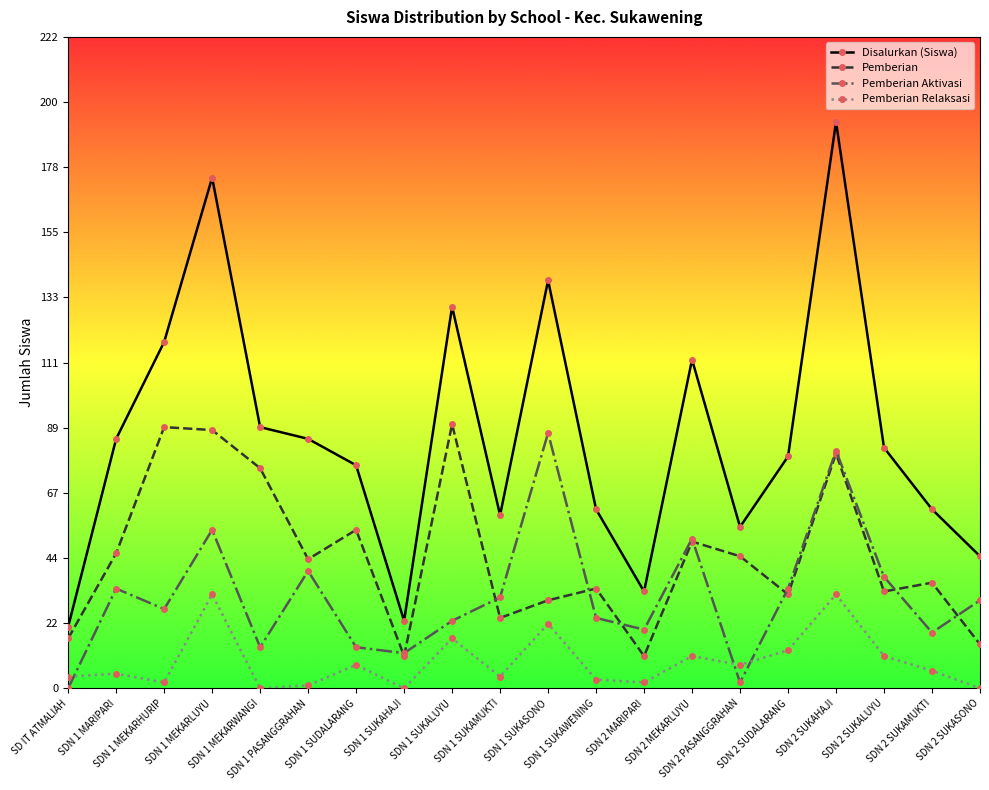

The value of Pemberian Relaksasi at SDN 1 SUKASONO is 22. True or false?

True